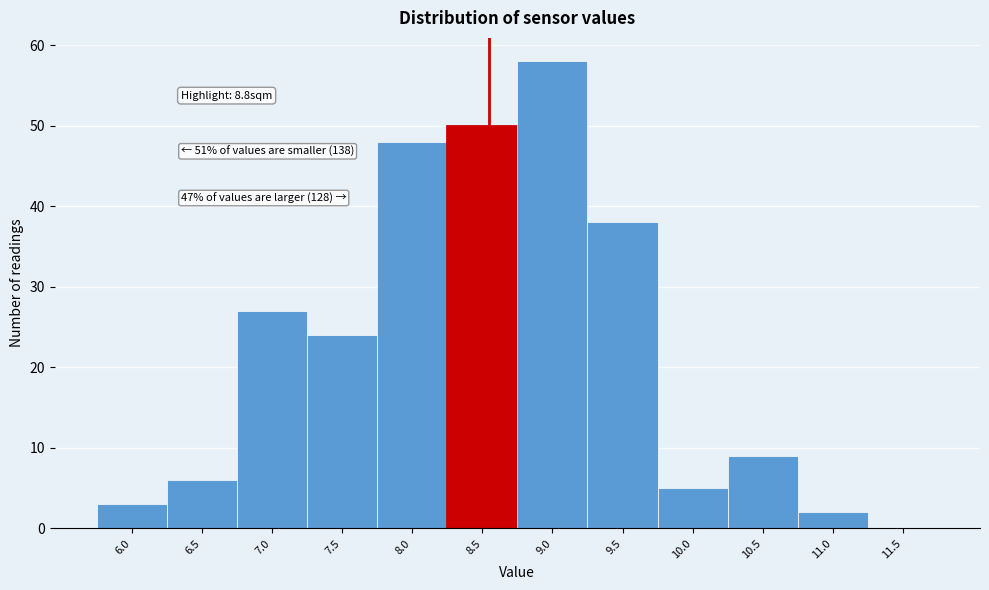

Reading right to left, transcribe all the data shown in this chart.

11.5=0	11.0=2	10.5=9	10.0=5	9.5=38	9.0=58	8.5=50	8.0=48	7.5=24	7.0=27	6.5=6	6.0=3